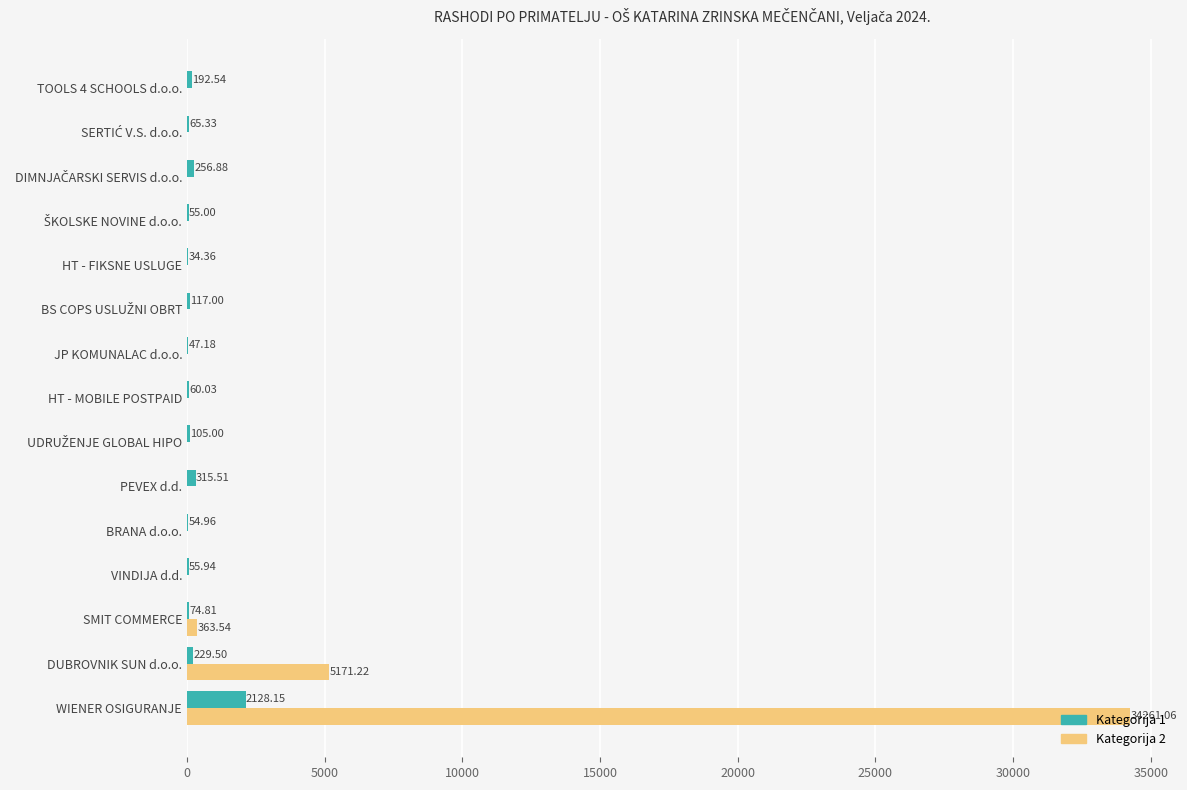

What is the maximum value for Kategorija 1?

2128.2